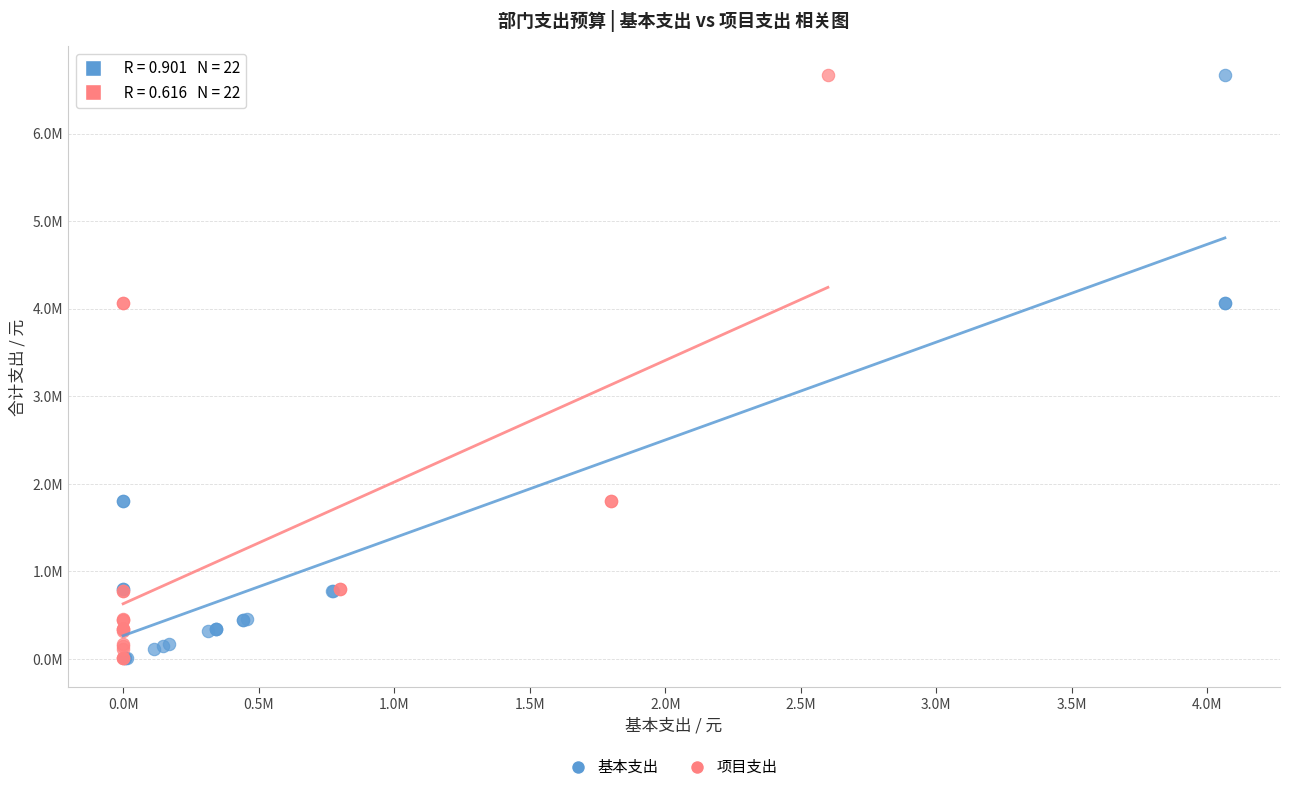

What are all the series names shown in the legend?

基本支出, 项目支出